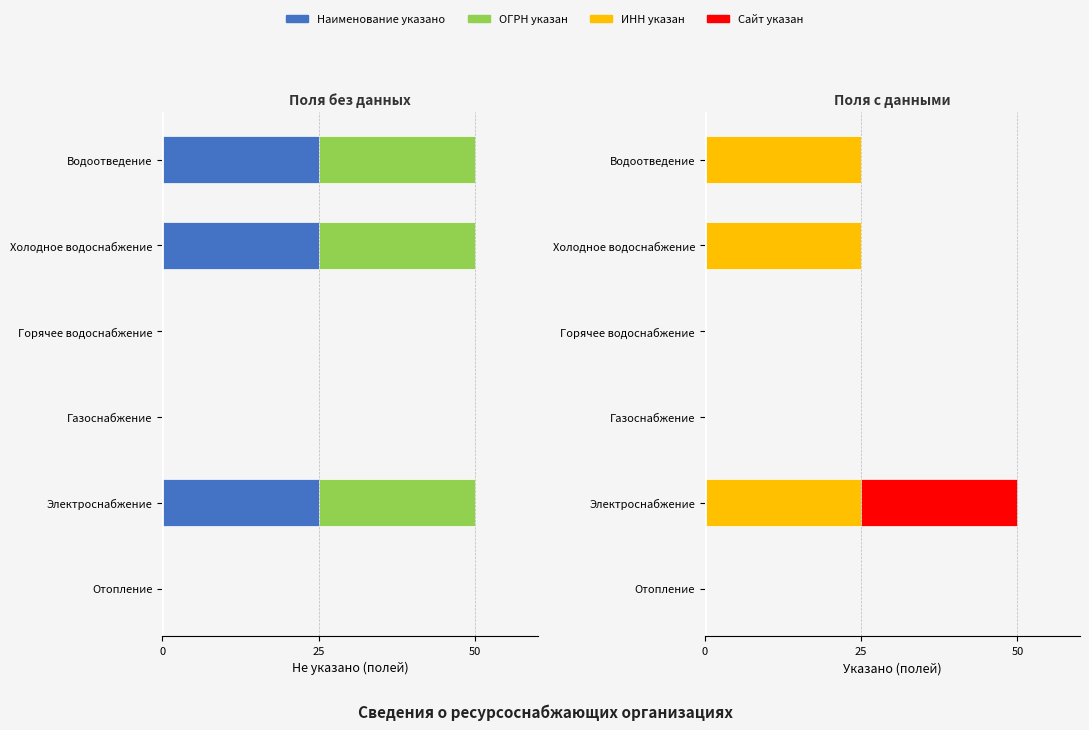

What position from the right is Газоснабжение?

4